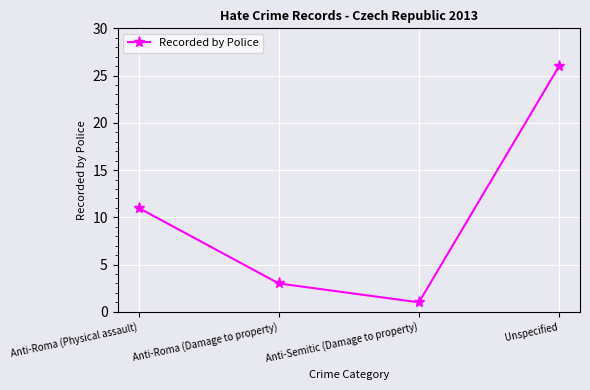

Which category has the highest value across all series?

Unspecified